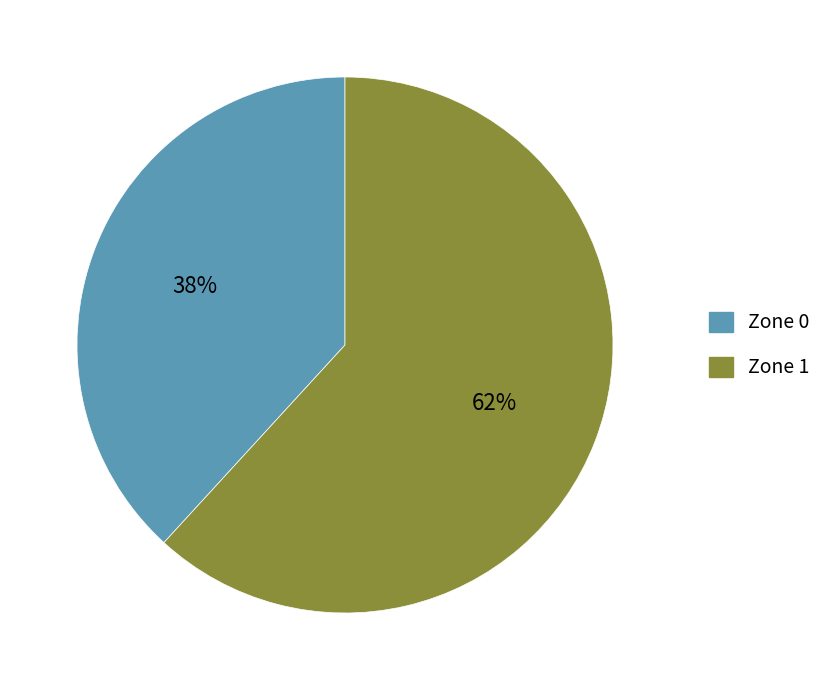

Is it true that Zone 0 is 25% of the pie?

False